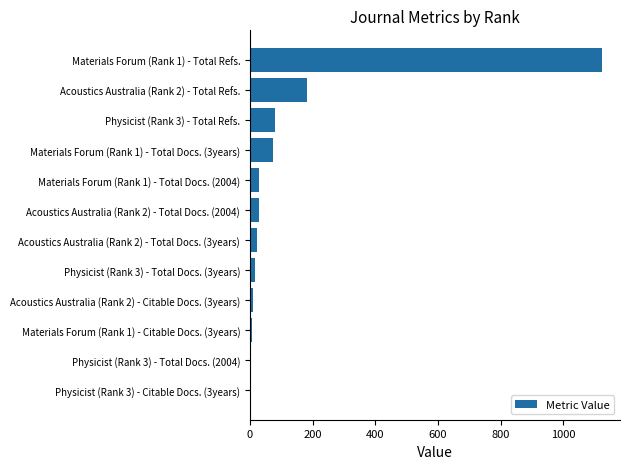

Is it true that the value at Materials Forum (Rank 1) - Total Docs. (2004) is 28?

True